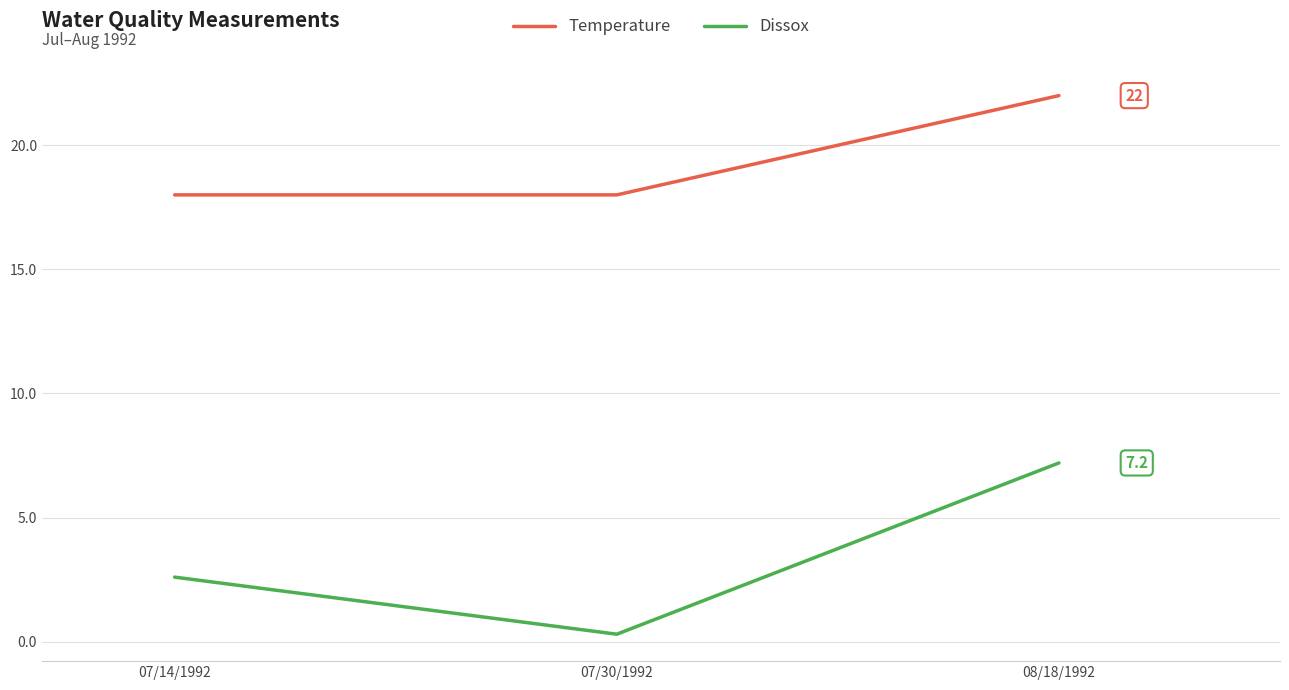

What is the total value across all series at 07/30/1992?

18.3